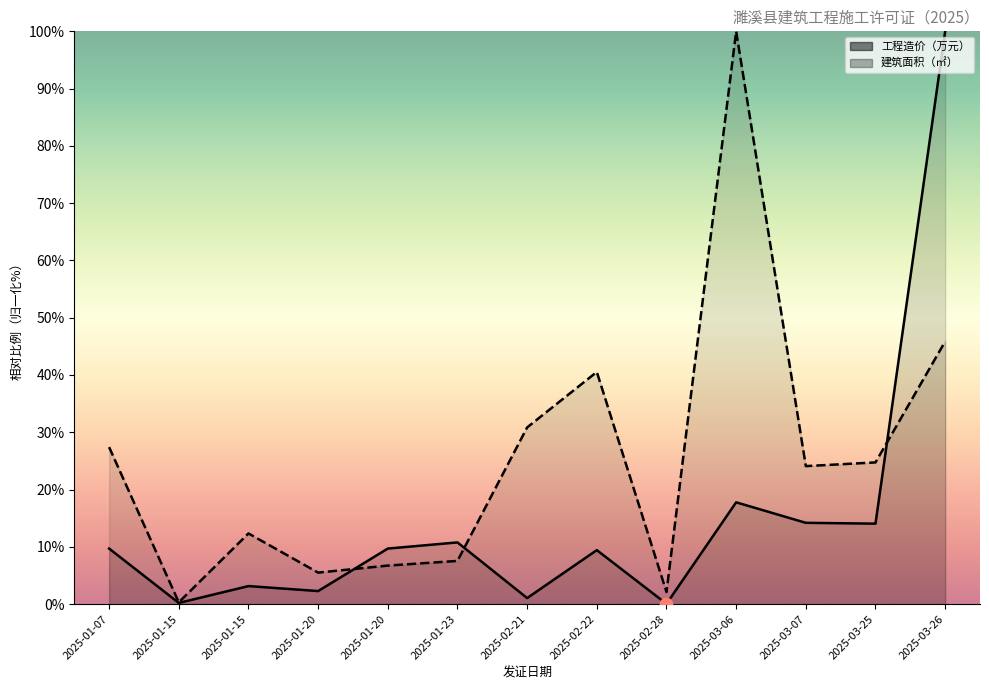

At which category is the sum across all series the highest?

2025-03-26